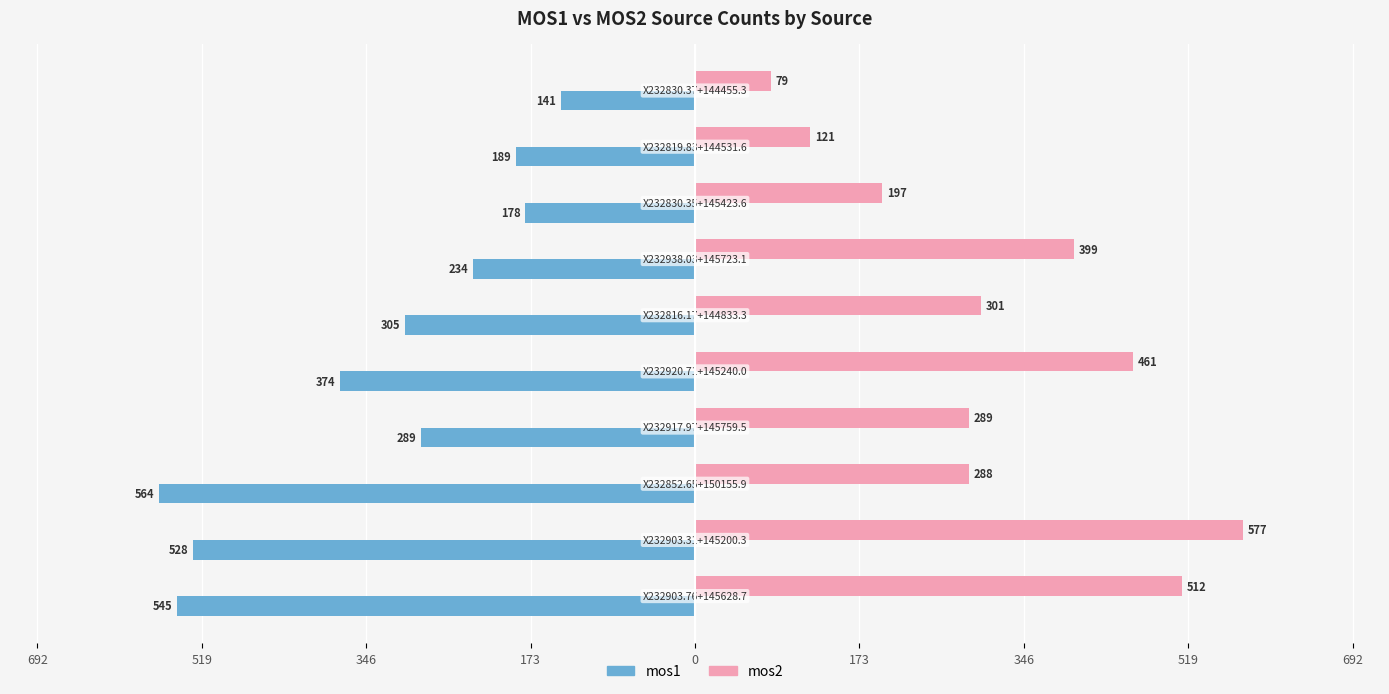

Which series has the largest range (max minus min)?

mos2